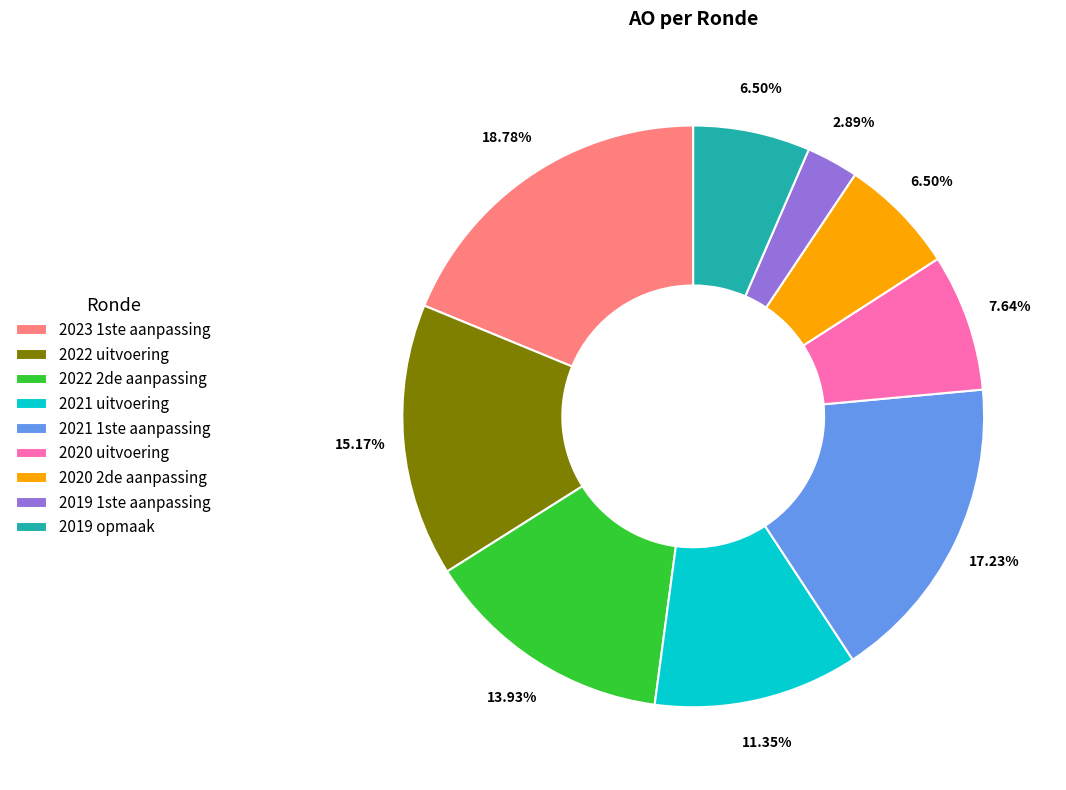

Does 2021 1ste aanpassing represent more than half of the total?

No